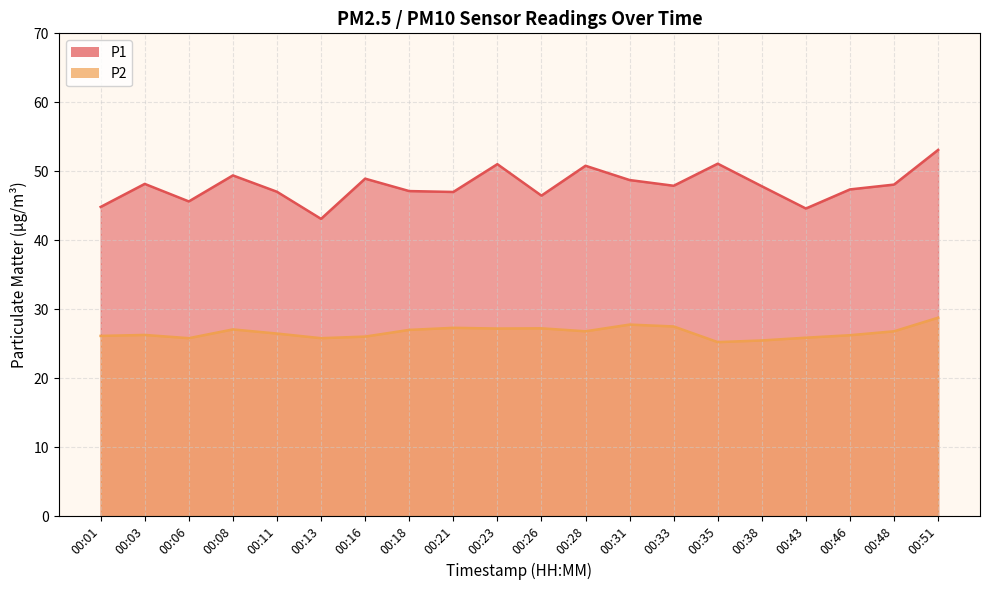

True or false: P2 and P1 cross at least once.

False